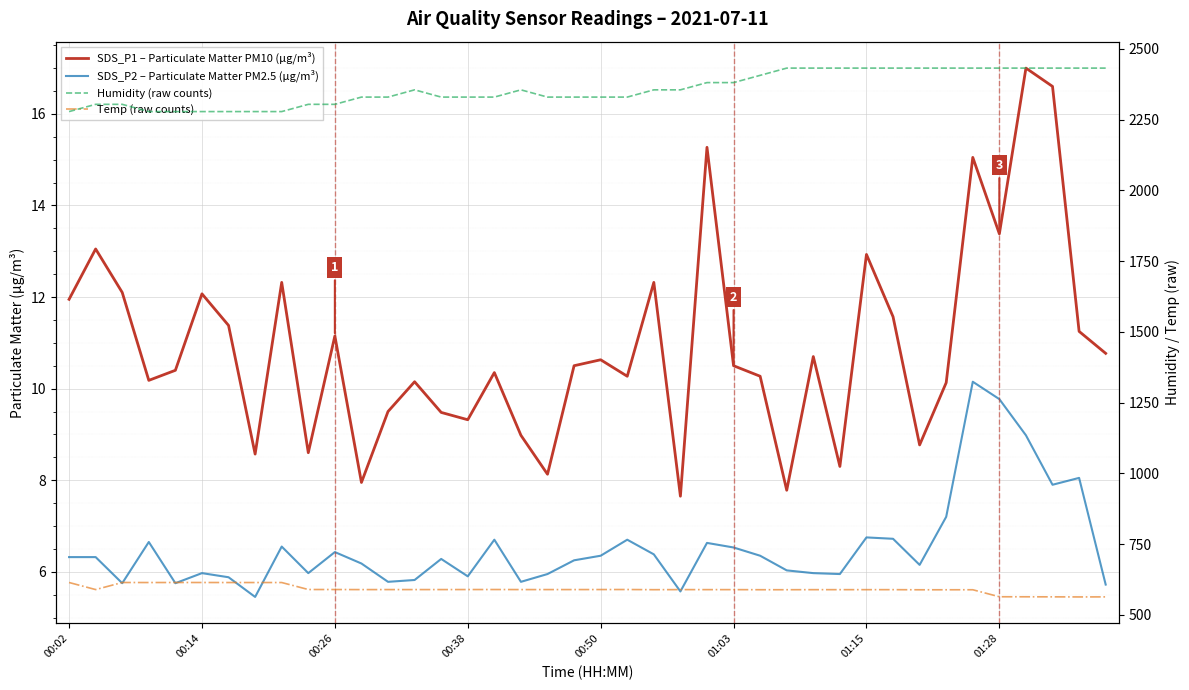

True or false: SDS_P1 – Particulate Matter PM10 (μg/m³) and SDS_P2 – Particulate Matter PM2.5 (μg/m³) cross at least once.

False